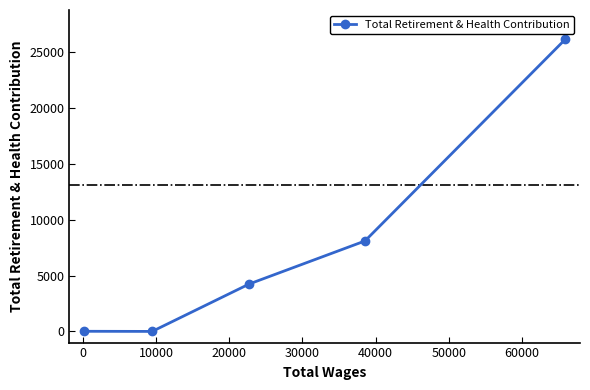

What is the maximum value shown in the chart?

26176